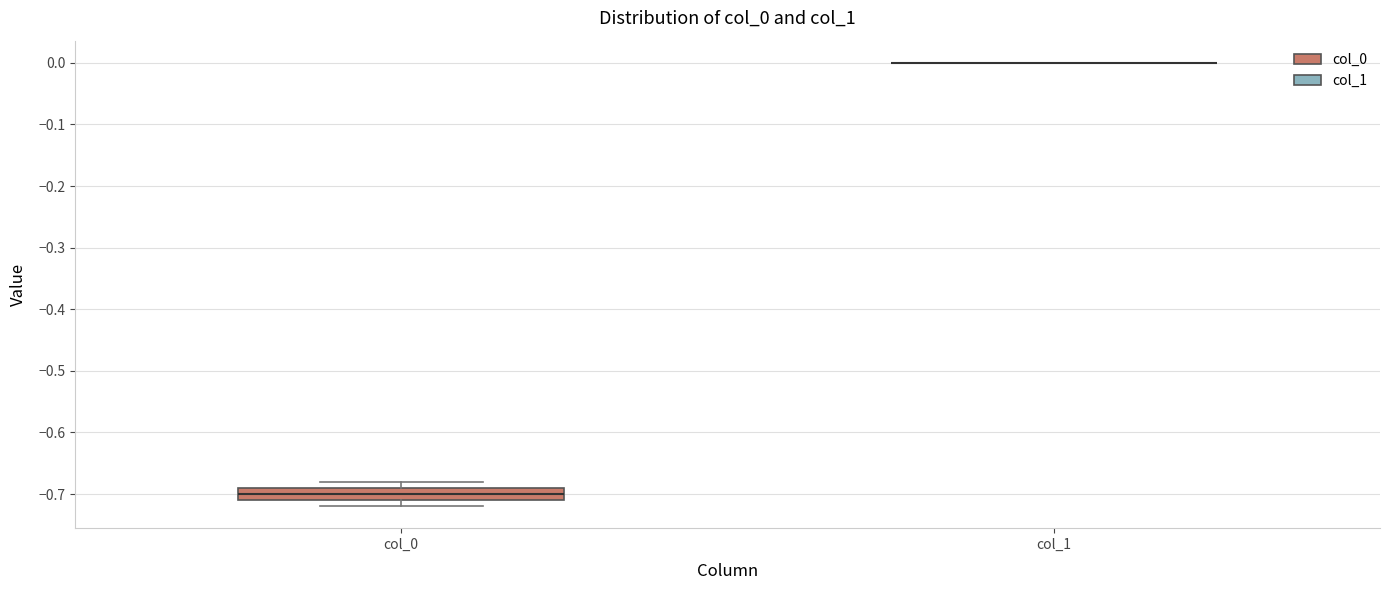

Reading left to right, read every box against the y-axis: the position of its median line, the range the box covers, and the ends of its whiskers. The values are not printed on the chart, so give them approximately, as read against the axis.

col_0: median -0.70, box -0.71 to -0.69, whiskers -0.72 to -0.68
col_1: box collapsed to a line at 0.00, whiskers 0.00 to 0.00